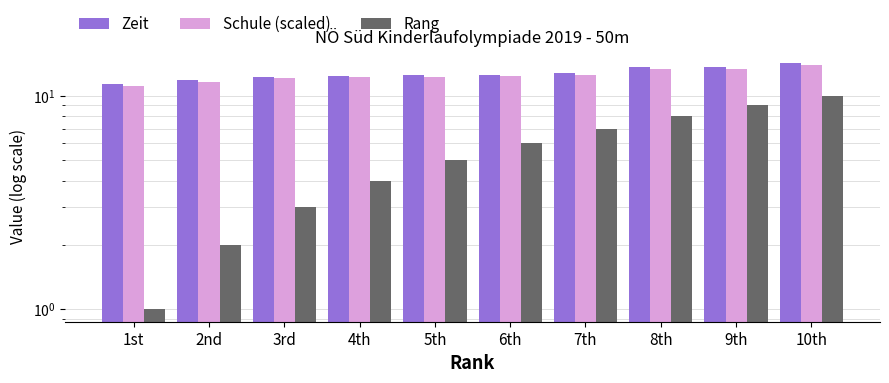

At 8th, list the series in order from largest to smallest.

Zeit, Schule (scaled), Rang